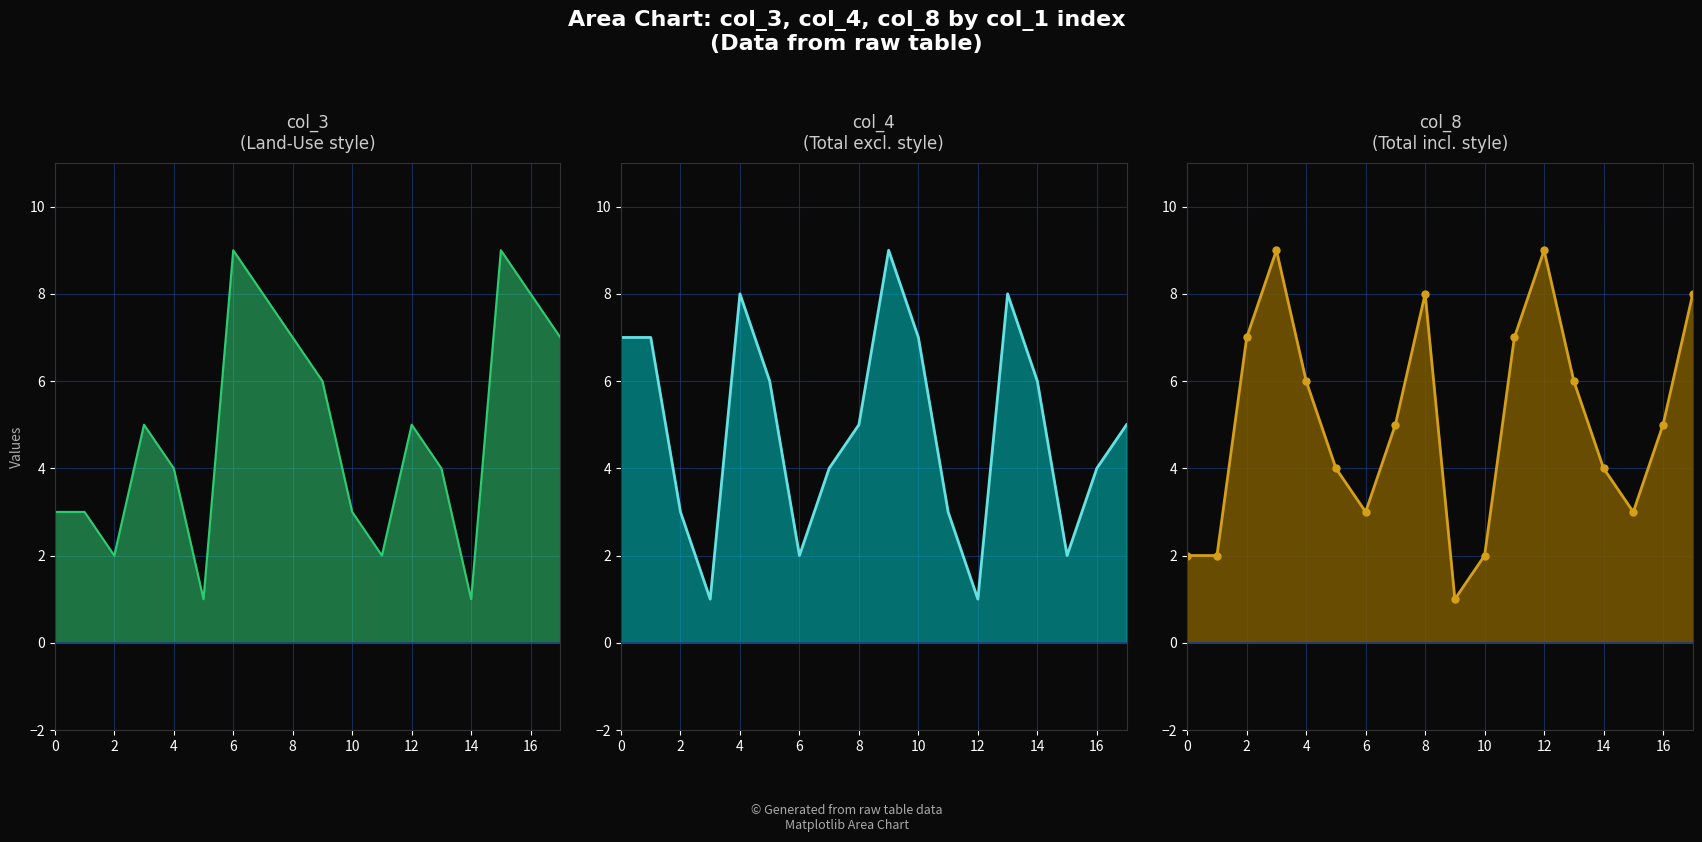

Rank the series by their maximum value, from highest to lowest.

col_3, col_4_line, col_8_line